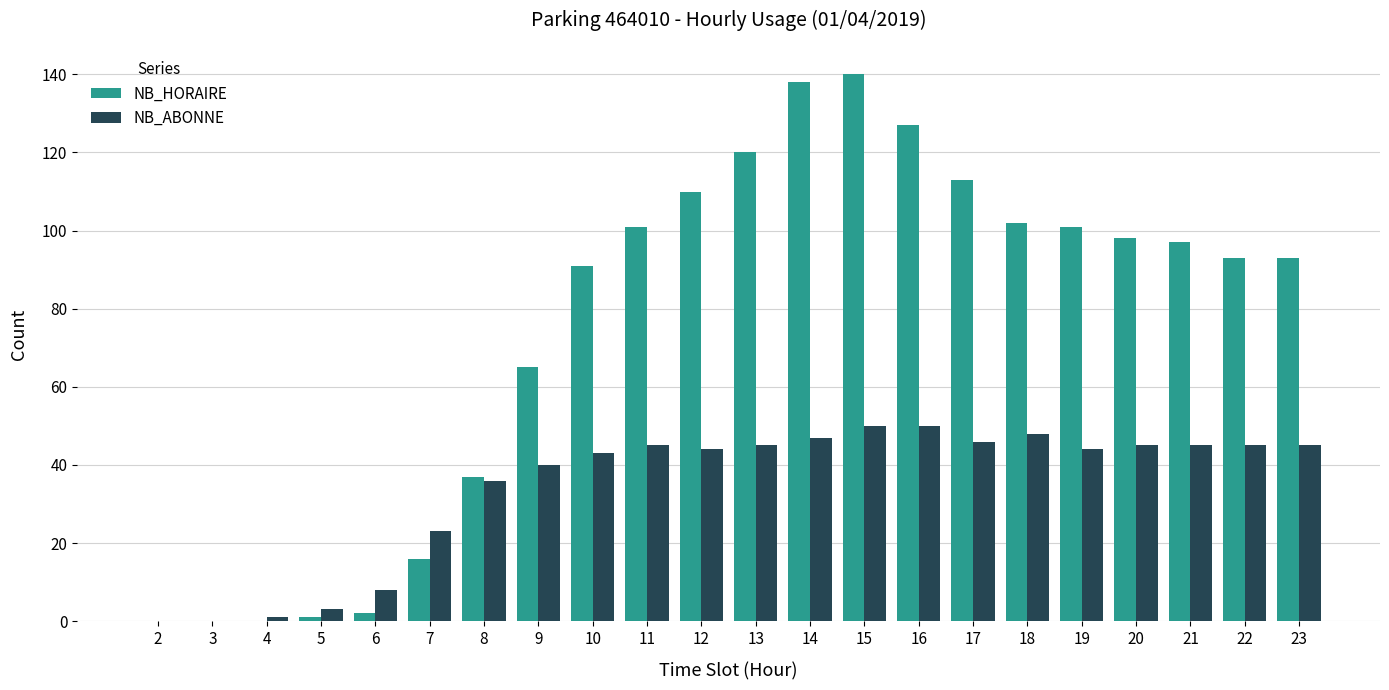

What is the approximate value of NB_HORAIRE at 9?

65